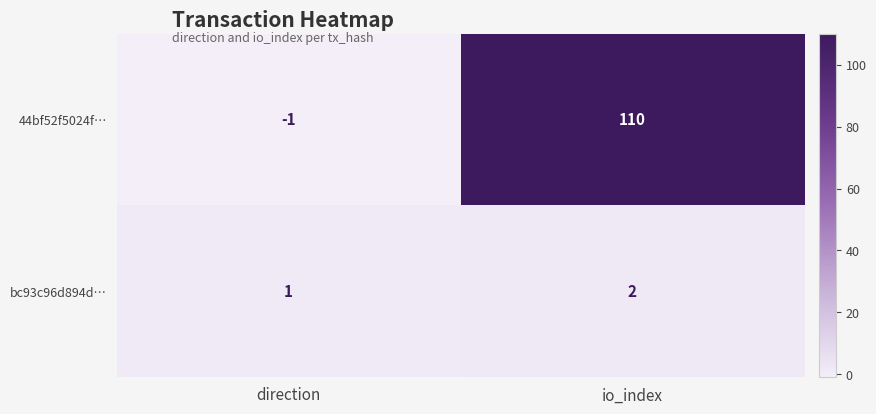

Reading right to left, transcribe all the data shown in this chart.

44bf52f5024f…: io_index=110	direction=-1
bc93c96d894d…: io_index=2	direction=1